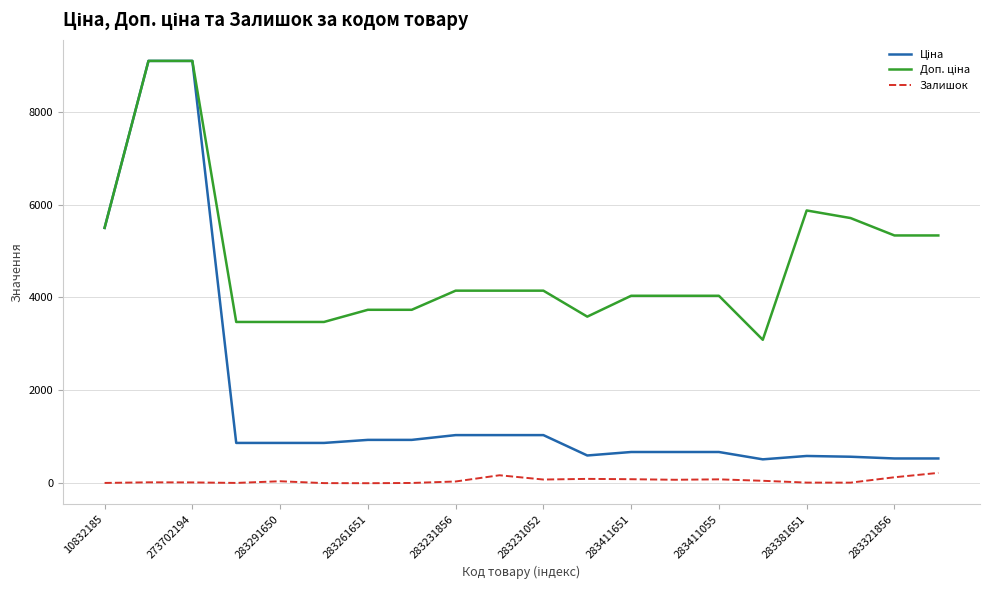

What is the greatest value displayed?

9092.0